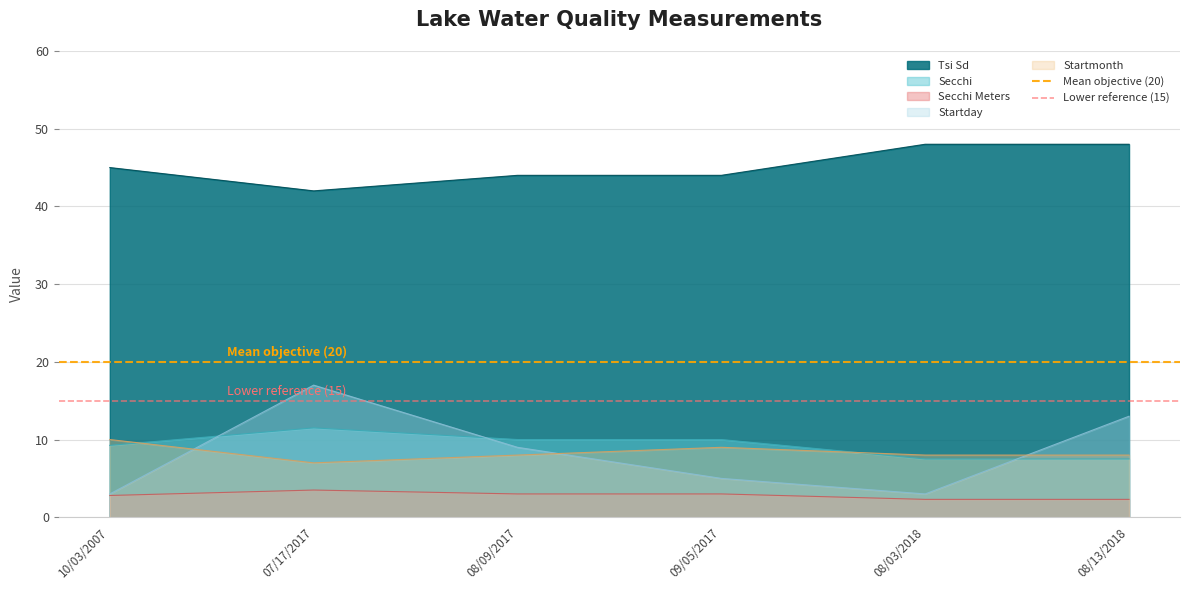

What position from the right is 07/17/2017?

1